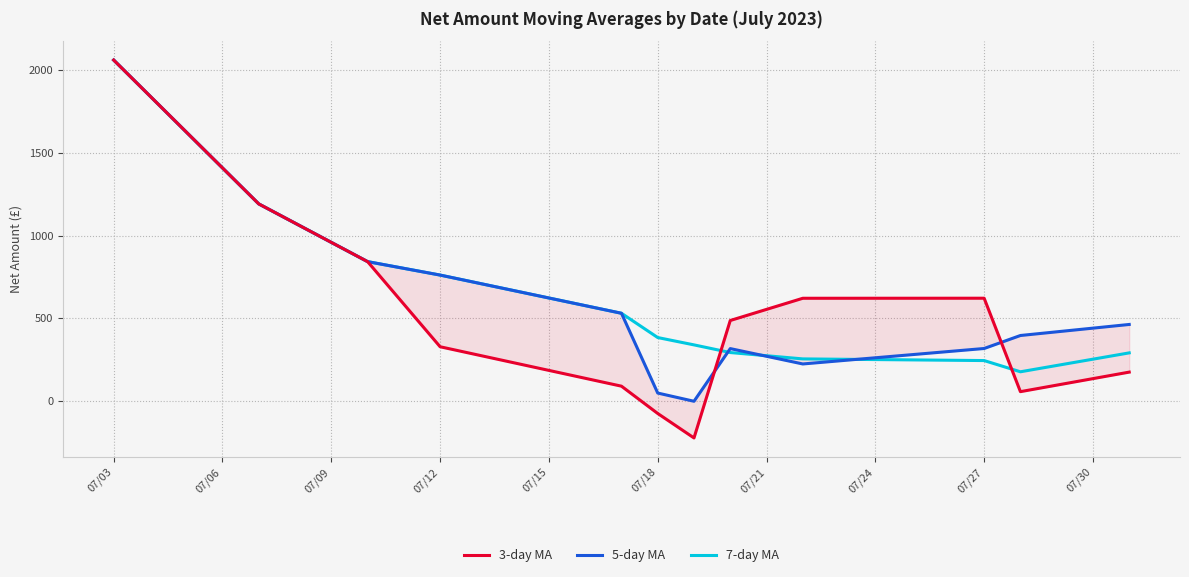

What is the maximum value for 7-day MA?

2059.5